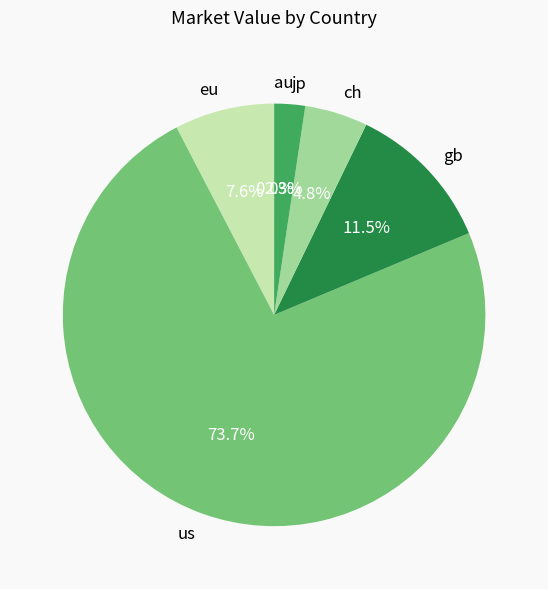

Between gb and us, which is larger?

us